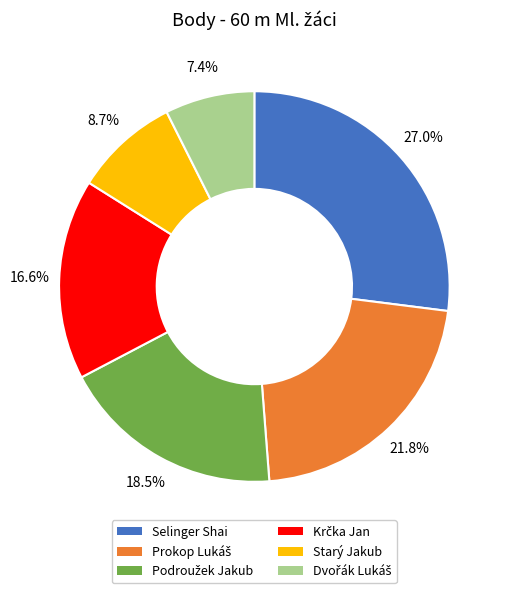

What percentage do Selinger Shai and Starý Jakub together represent?

35.7%